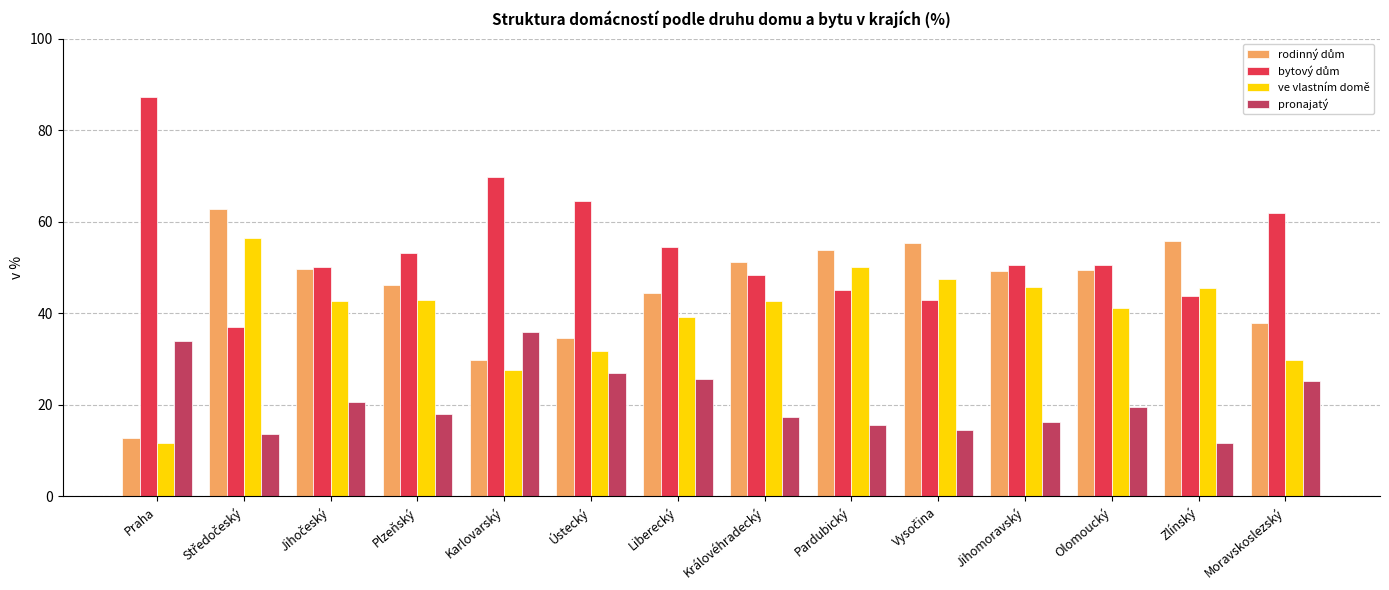

What is the difference between the pronajatý values at Jihomoravský and Moravskoslezský?

9.0